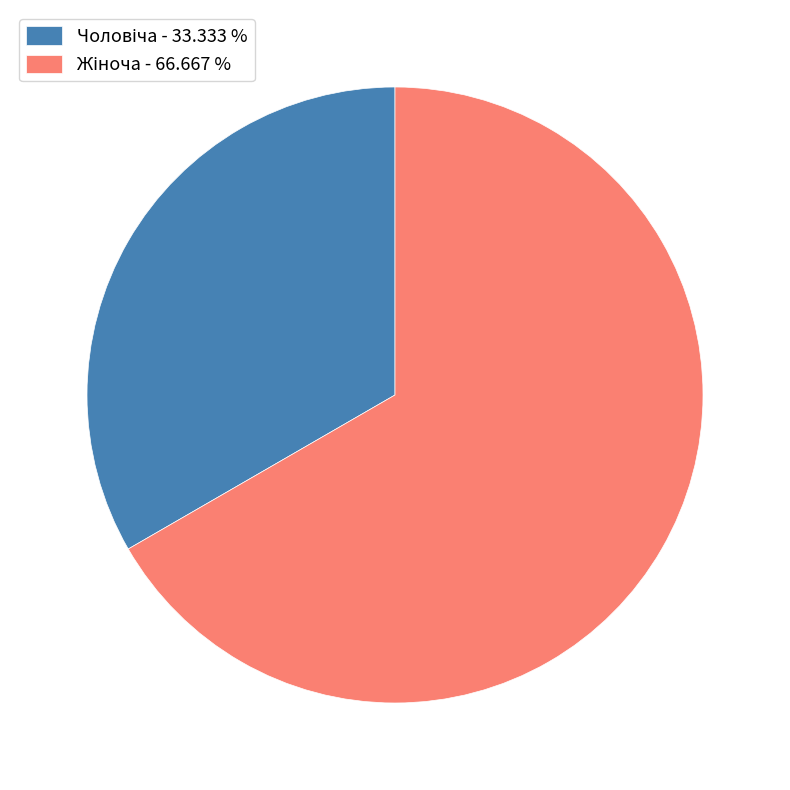

Is there any slice that represents more than half of the pie?

Yes